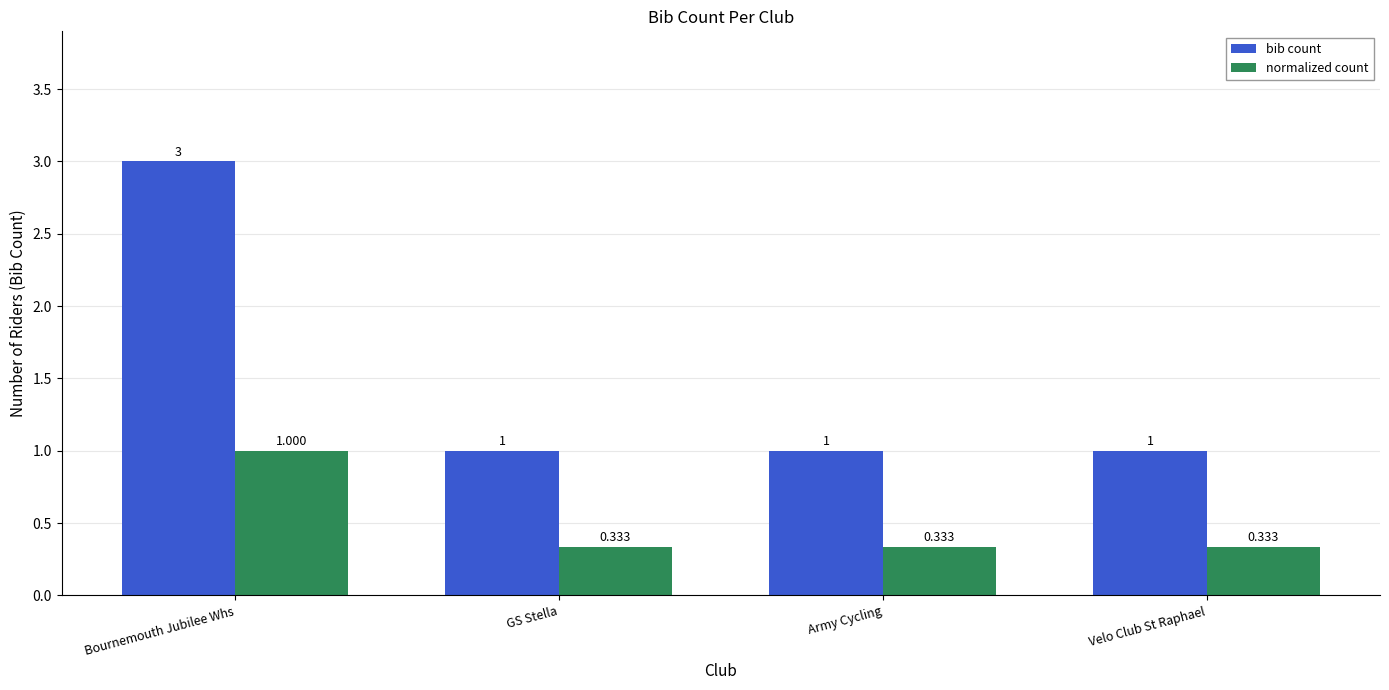

Which series has the largest range (max minus min)?

bib count